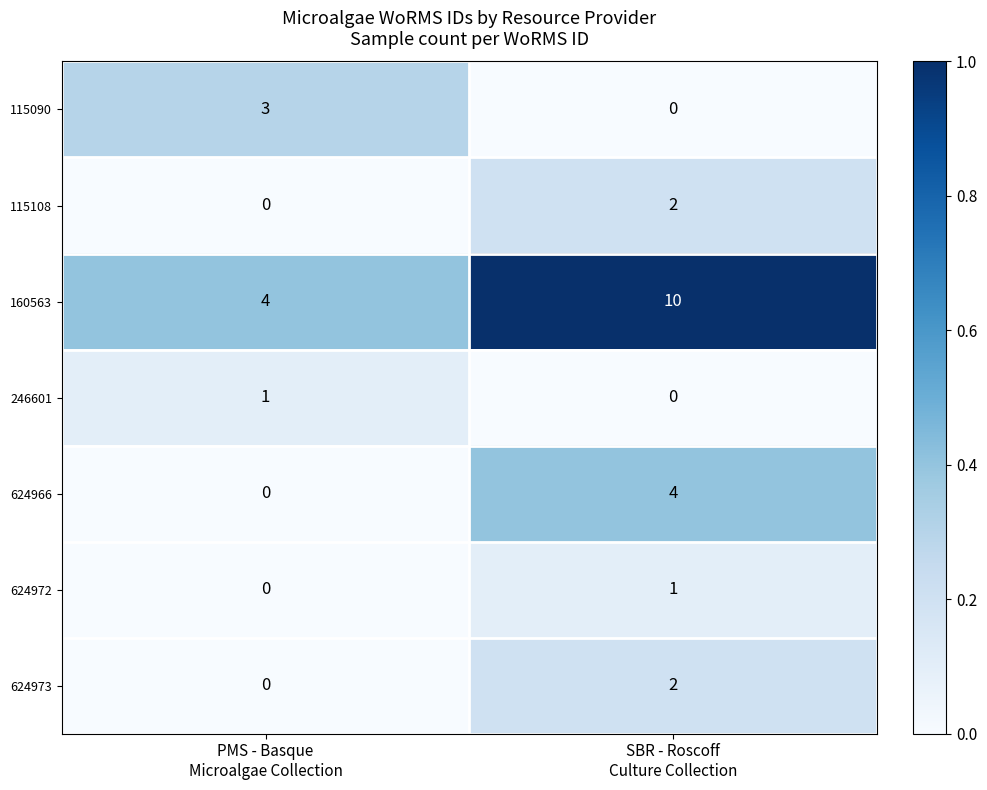

What is the total value across all series at PMS - Basque
Microalgae Collection?

8